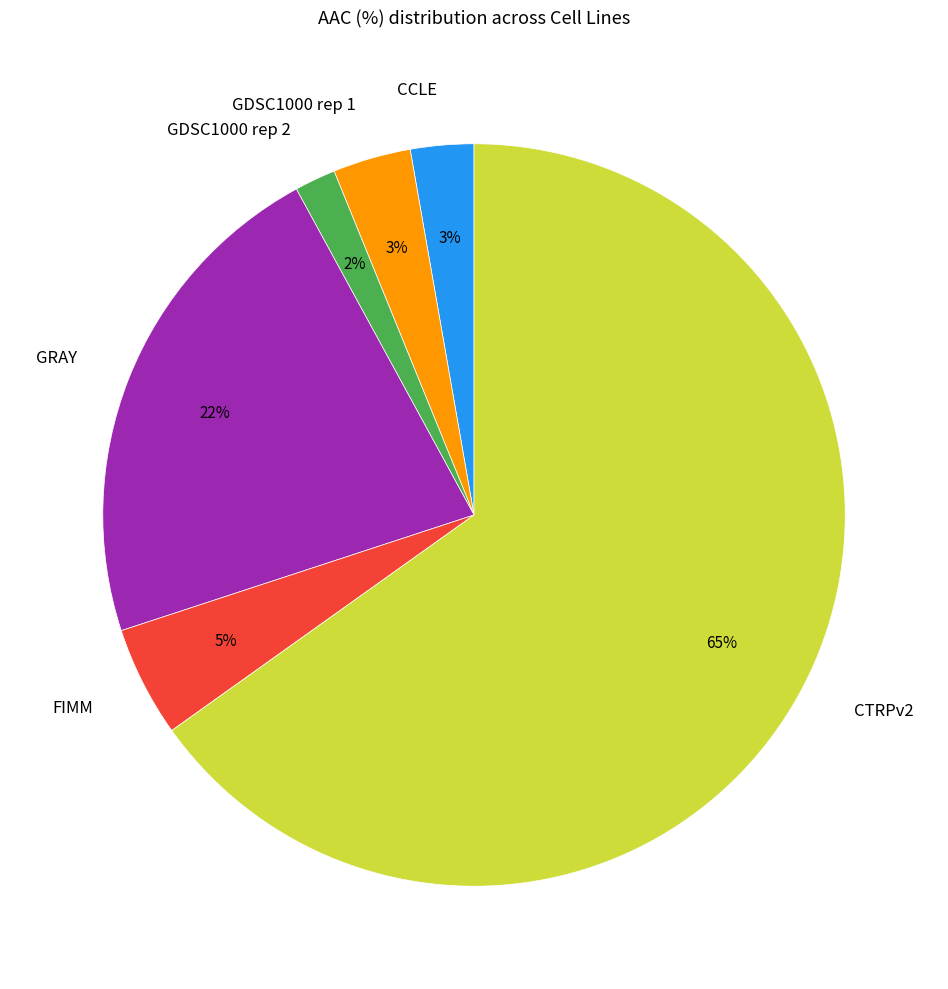

To the nearest percent, what is the combined percentage of GDSC1000 rep 1 and GRAY?

25%